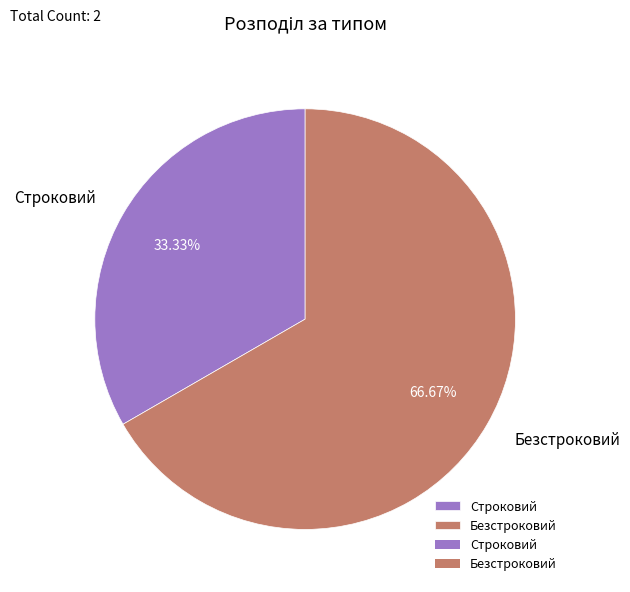

What is the ratio of the value at Строковий to the value at Безстроковий?

0.5